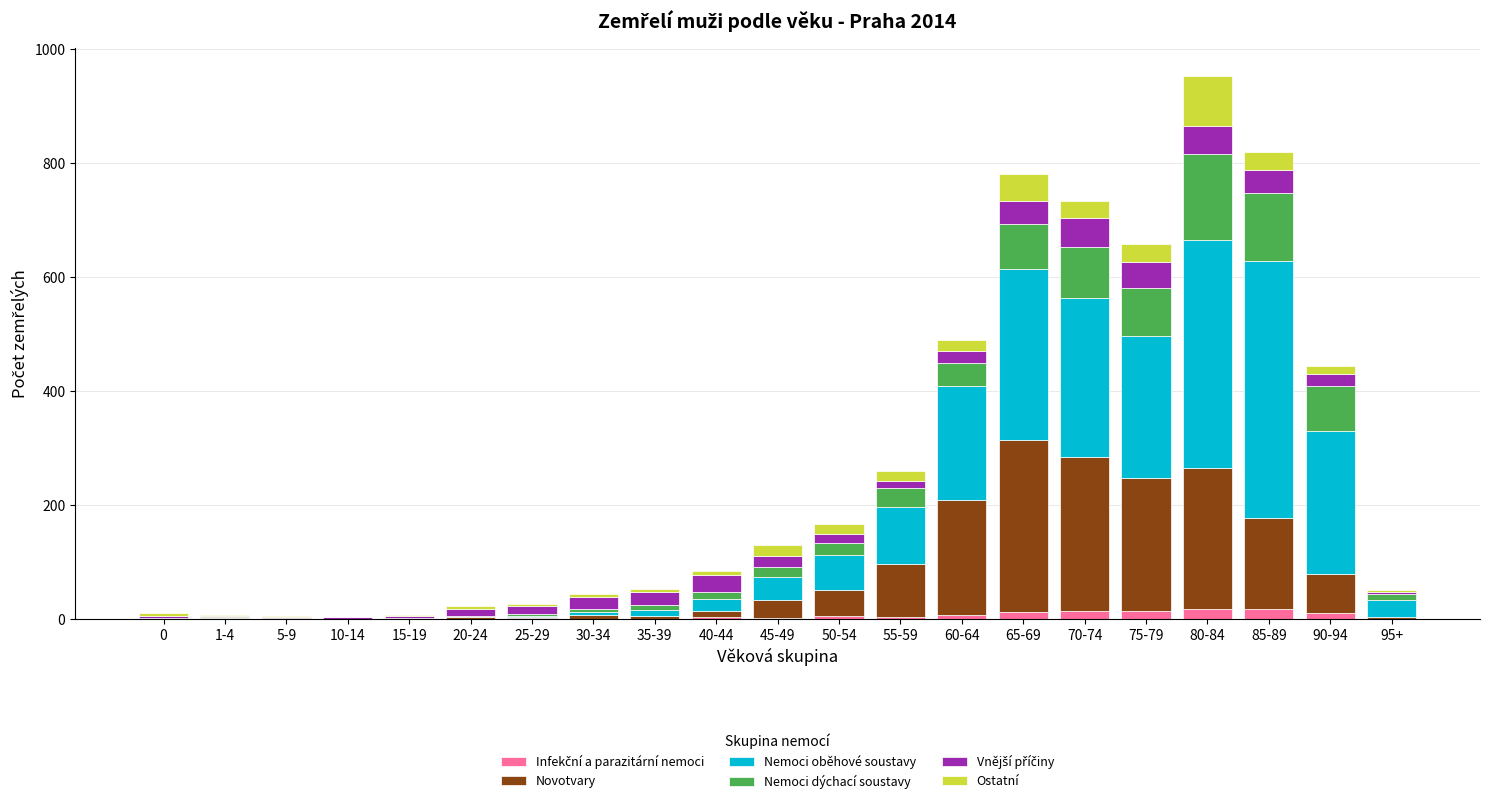

At which category is the sum across all series the highest?

80-84